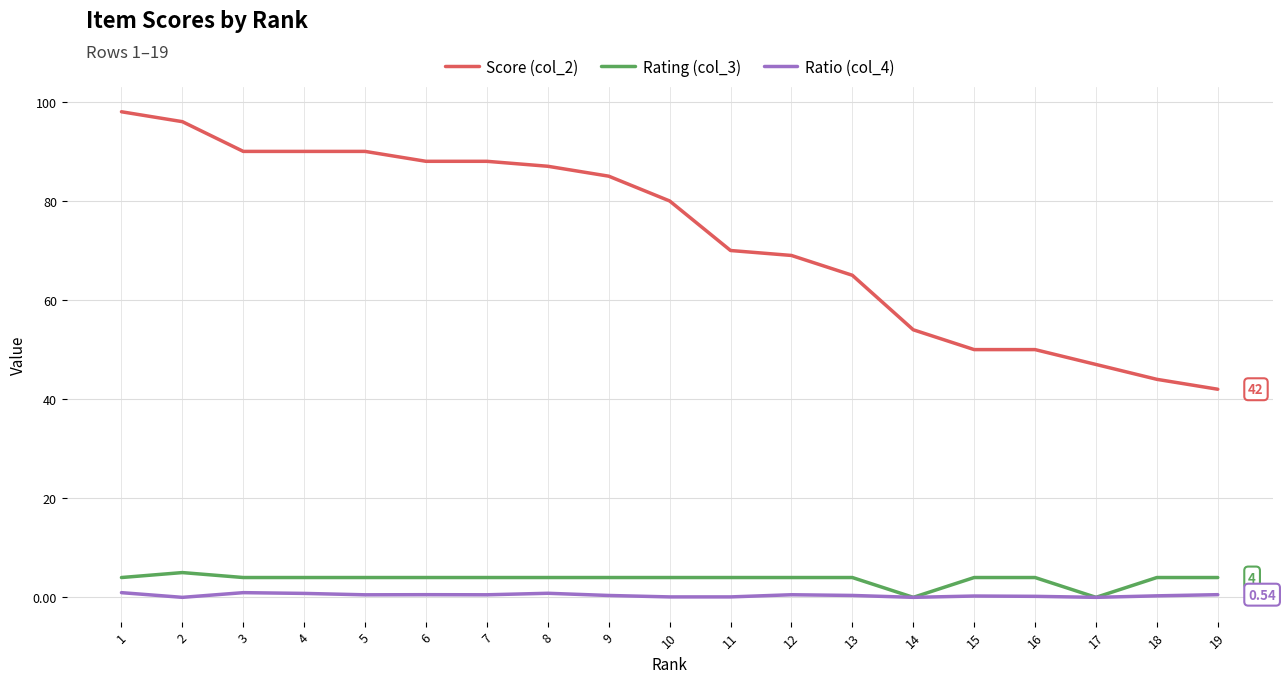

True or false: Rating (col_3) and Score (col_2) cross at least once.

False